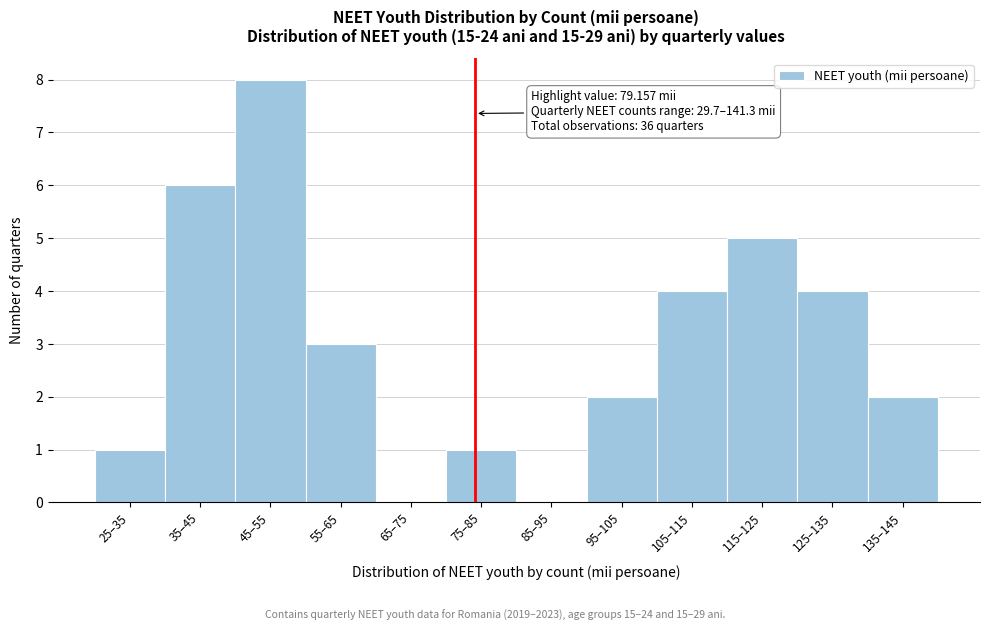

Reading left to right, what are all the values shown in this chart?

25–35=1	35–45=6	45–55=8	55–65=3	65–75=0	75–85=1	85–95=0	95–105=2	105–115=4	115–125=5	125–135=4	135–145=2